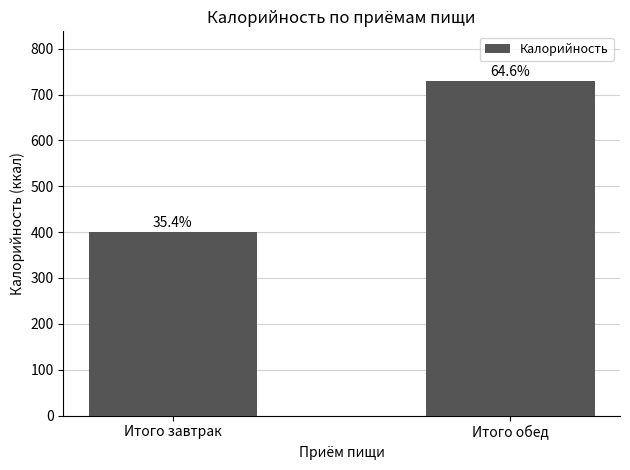

True or false: the data shows 613.7 at Итого завтрак.

False